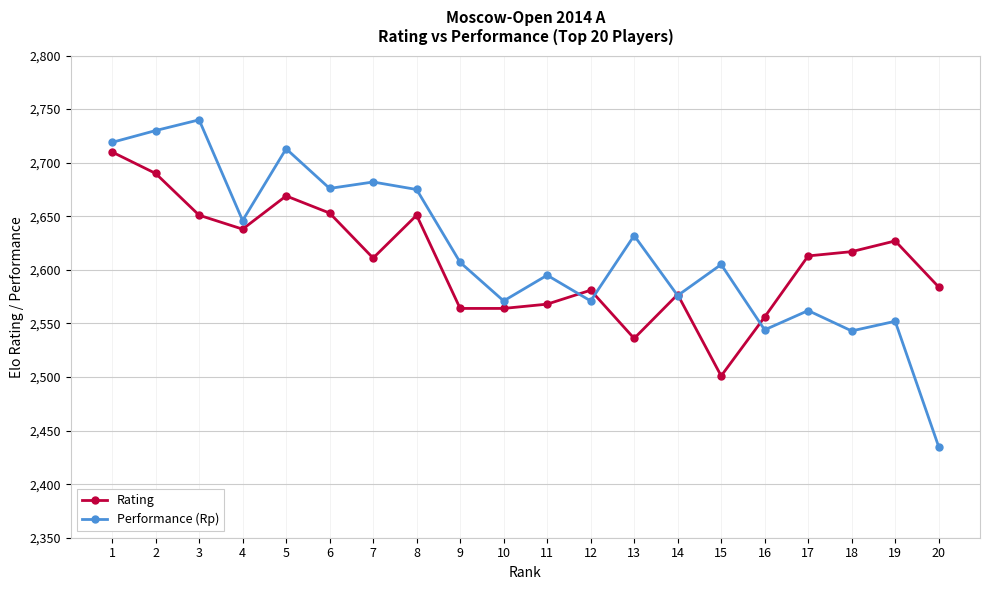

What is the value of the Performance (Rp) point at the 9th from the left?

2607